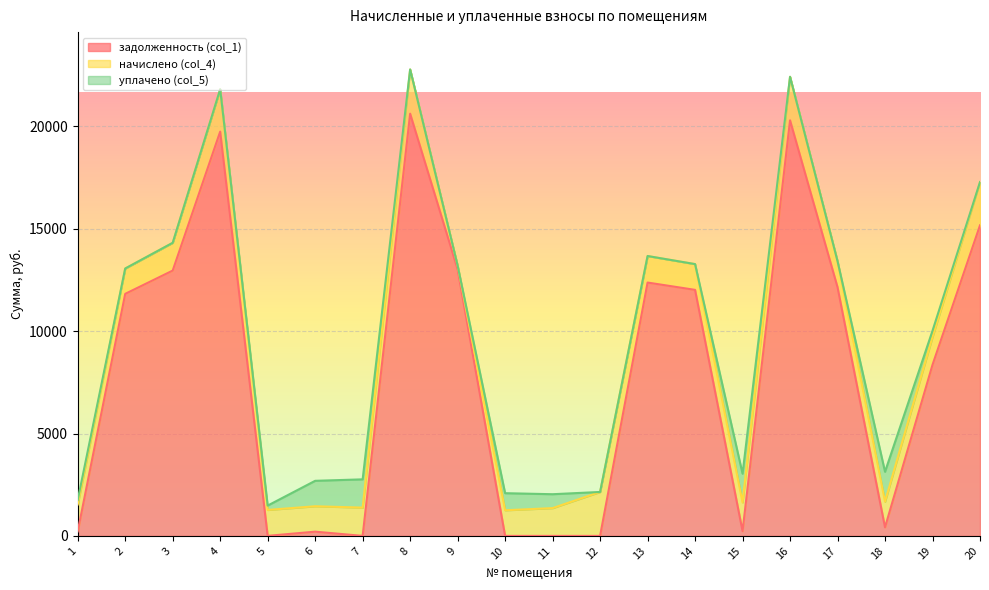

What is the maximum value for уплачено (col_5)?

1461.5